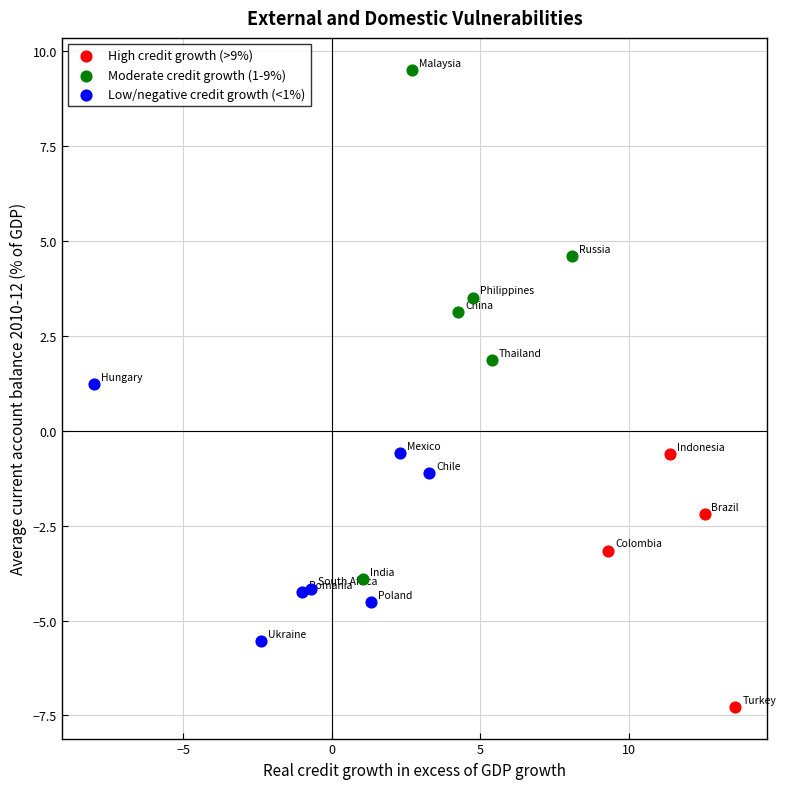

Which series contains the highest Y value?

Moderate credit growth (1-9%)